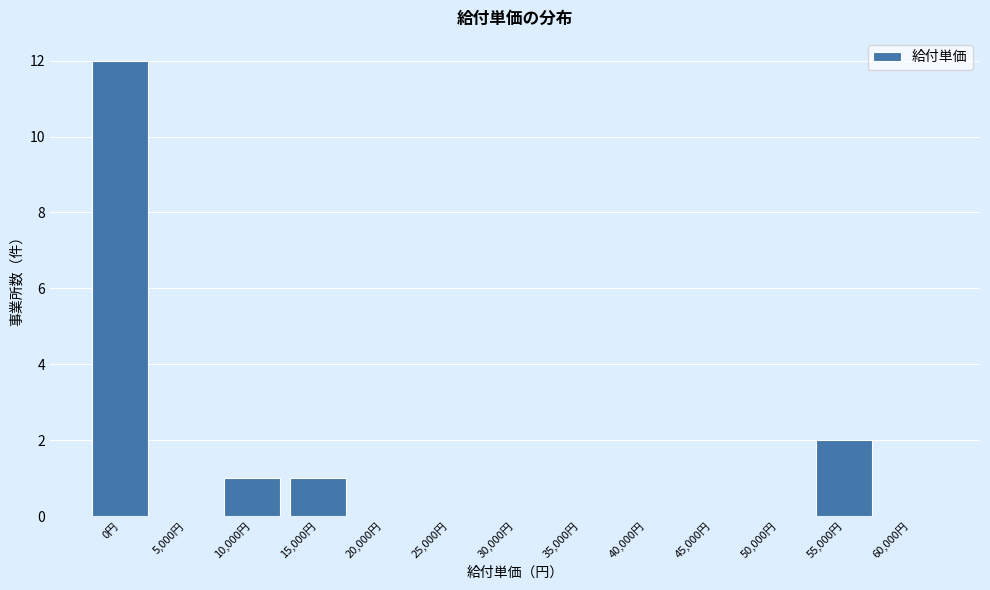

Reading left to right, transcribe all the data shown in this chart.

0円=12	5,000円=0	10,000円=1	15,000円=1	20,000円=0	25,000円=0	30,000円=0	35,000円=0	40,000円=0	45,000円=0	50,000円=0	55,000円=2	60,000円=0